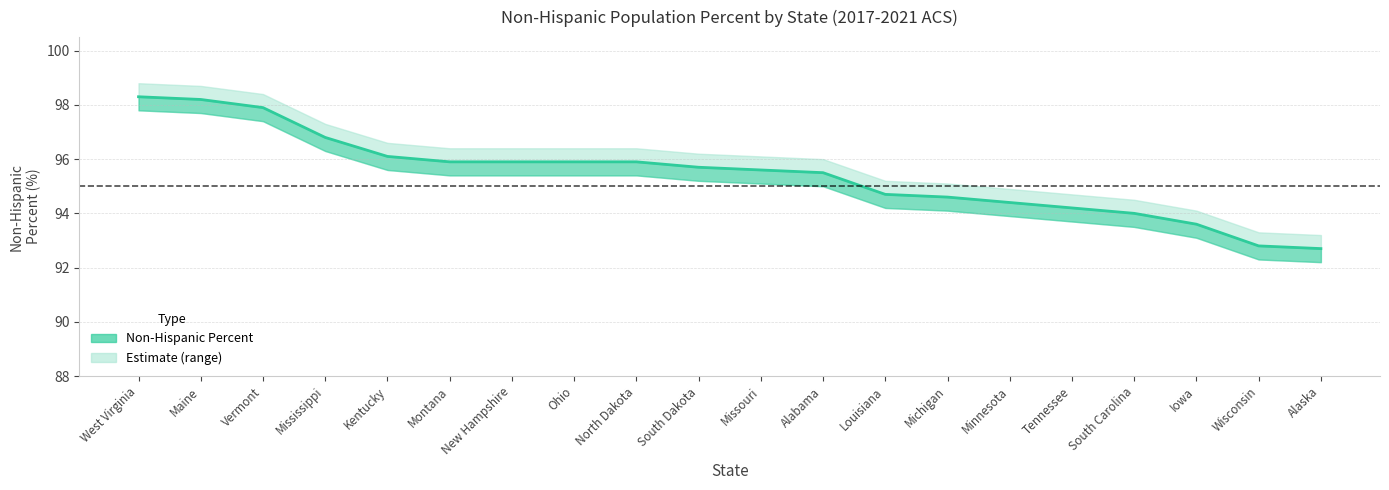

True or false: Non-Hispanic Percent Lower and Non-Hispanic Percent intersect in this chart.

False